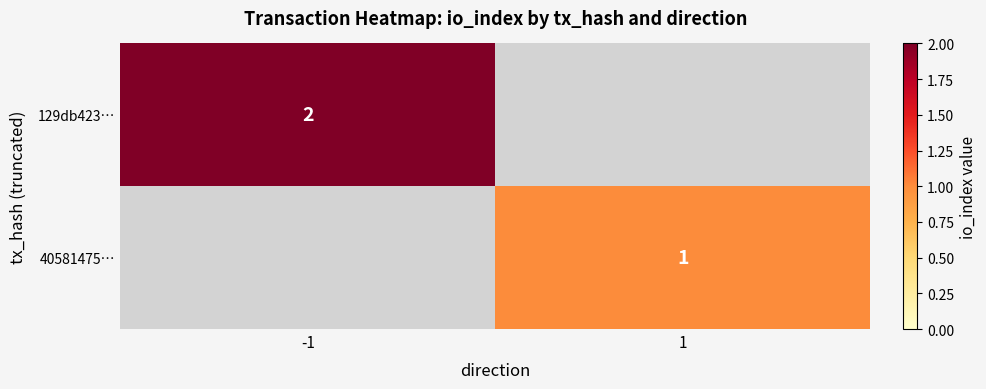

Is the value of 129db423… at -1 greater than the value of 40581475… at 1?

Yes